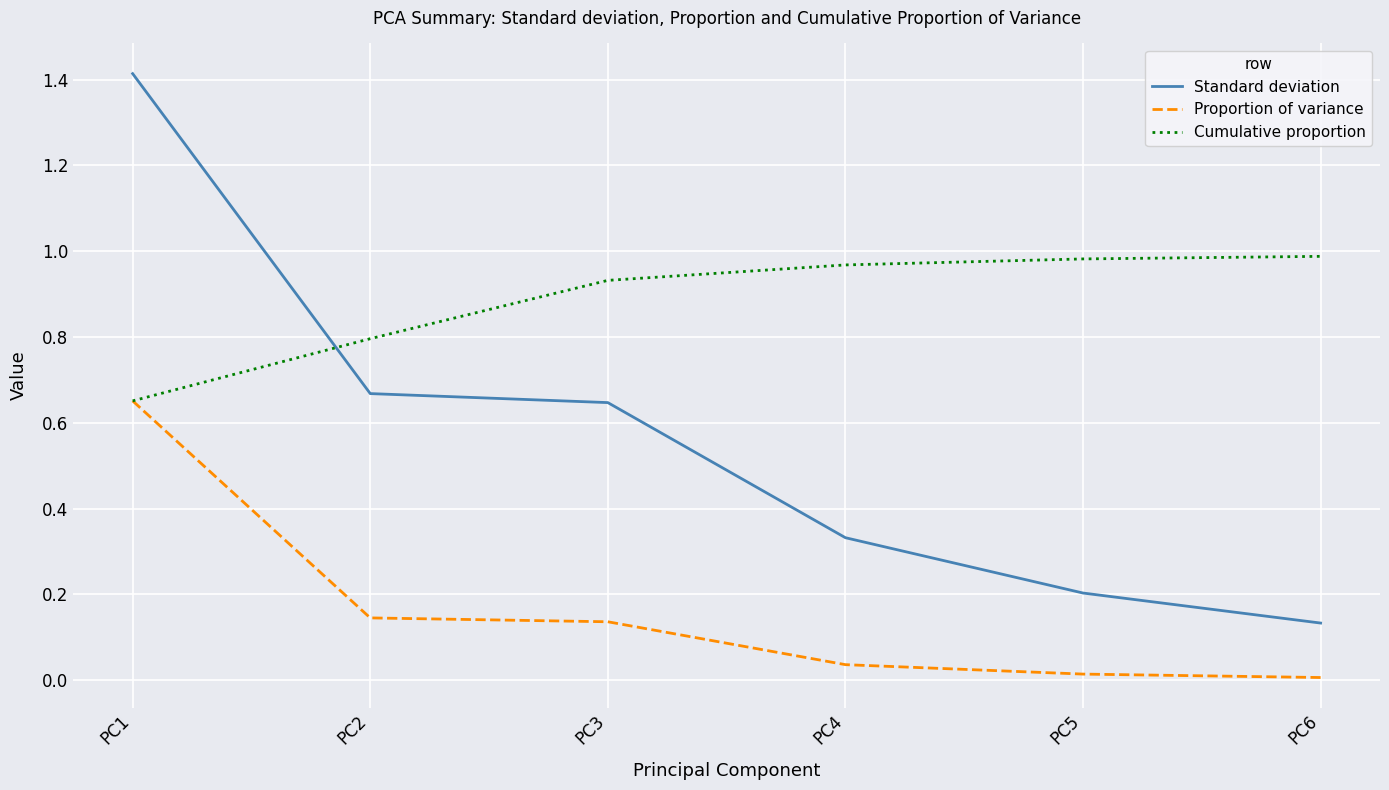

The Proportion of variance series shows 0.1 at PC4. True or false?

False